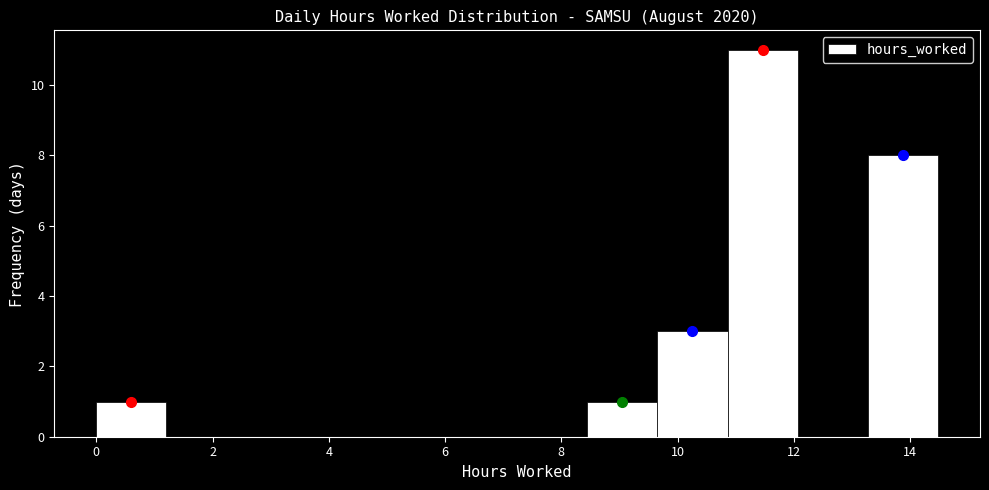

Reading left to right, transcribe this chart: for each bar, give the range it covers on the x-axis and its height. Neither the bar edges nor the heights are printed on the chart, so give them approximately, as read against the axes.

0.0 to 1.2: 1
1.2 to 2.4: 0
2.4 to 3.6: 0
3.6 to 4.8: 0
4.8 to 6.0: 0
6.0 to 7.2: 0
7.2 to 8.4: 0
8.4 to 9.6: 1
9.6 to 10.8: 3
10.8 to 12.0: 11
12.0 to 13.2: 0
13.2 to 14.4: 8